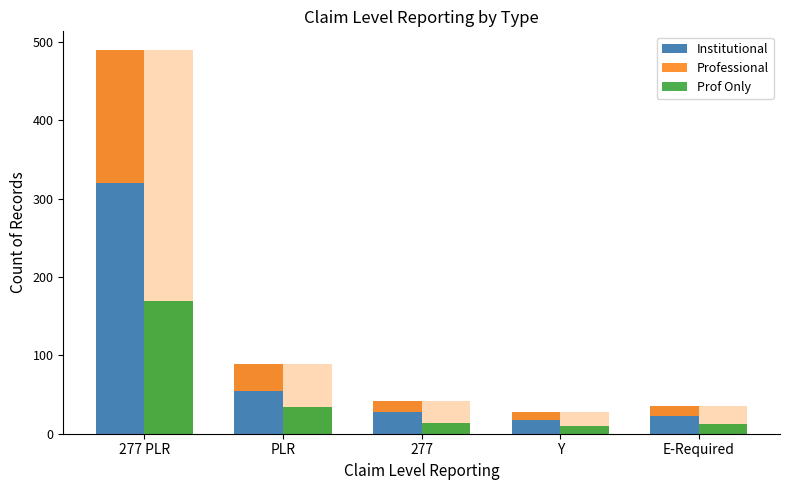

Reading left to right, list all the values displayed in this chart.

Institutional: 320	55	28	18	22
Professional: 169	34	14	10	13
Prof Only: 169	34	14	10	13